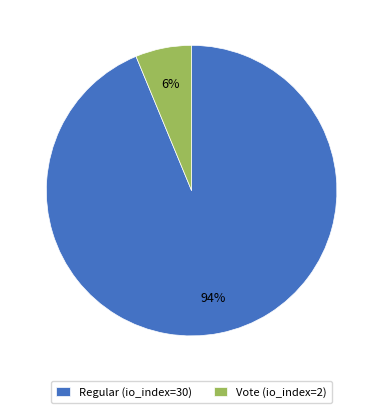

Which category has the smallest portion of the pie?

Vote (io_index=2)